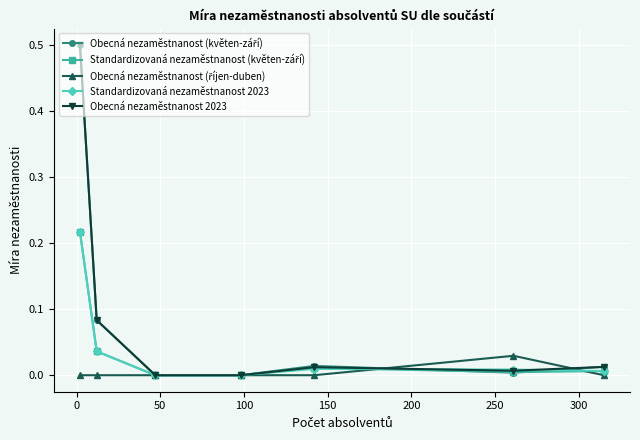

True or false: Obecná nezaměstnanost 2023 has more than 1 interior local peaks.

False